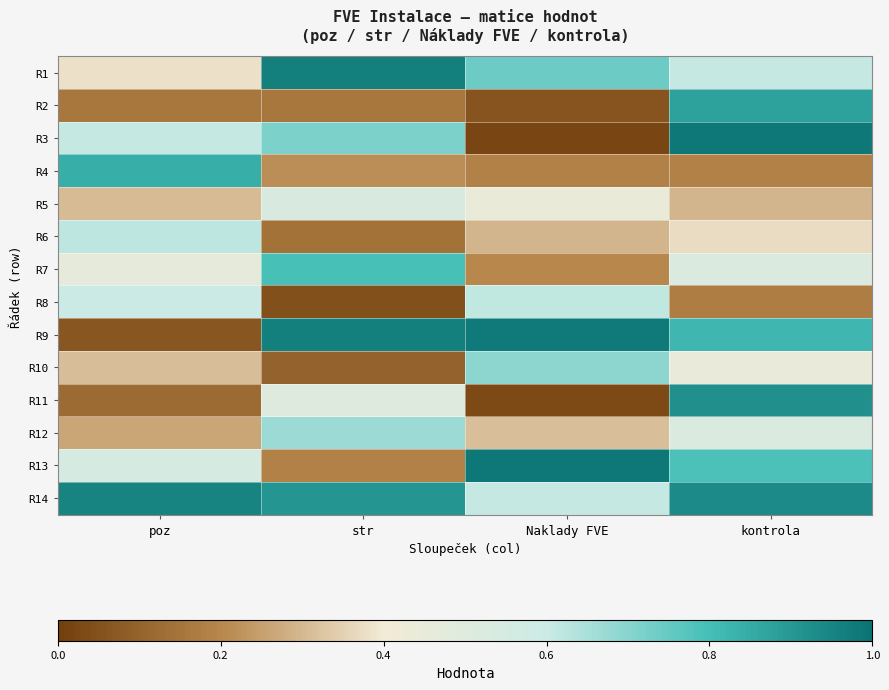

What is the total value across all series at str?

6.9